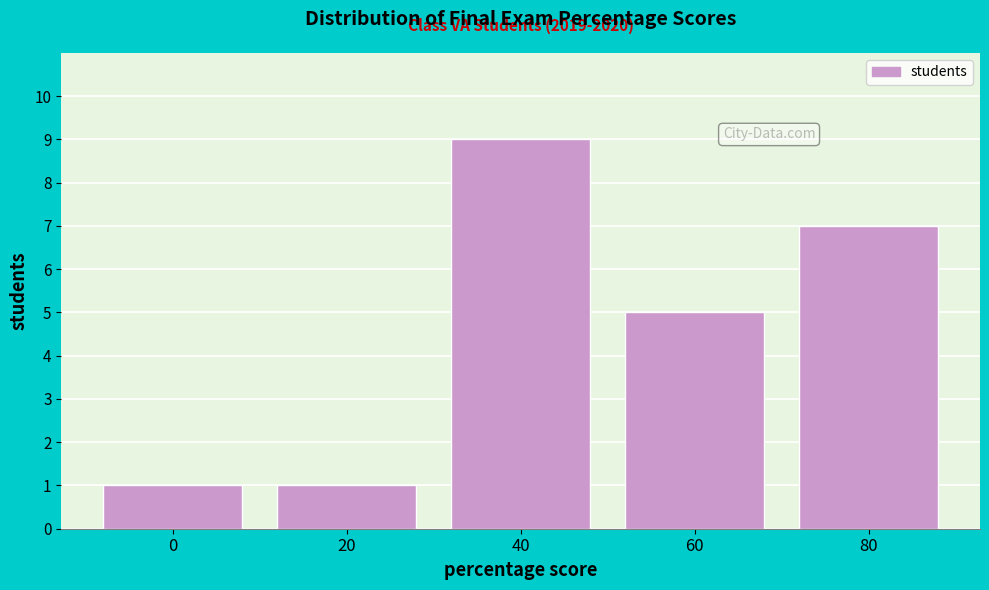

Reading right to left, extract all data points from this chart.

80=7	60=5	40=9	20=1	0=1